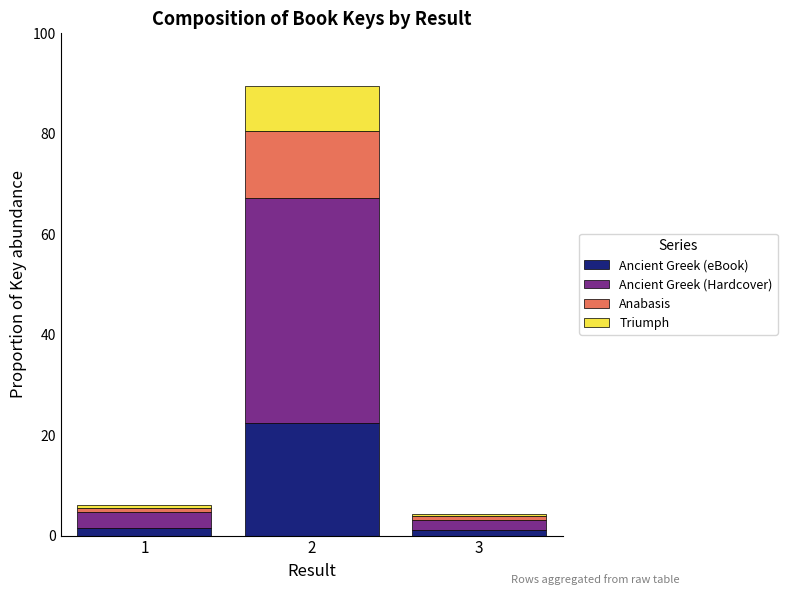

Reading left to right, what are the values for Ancient Greek (eBook)?

1.5	22.4	1.1